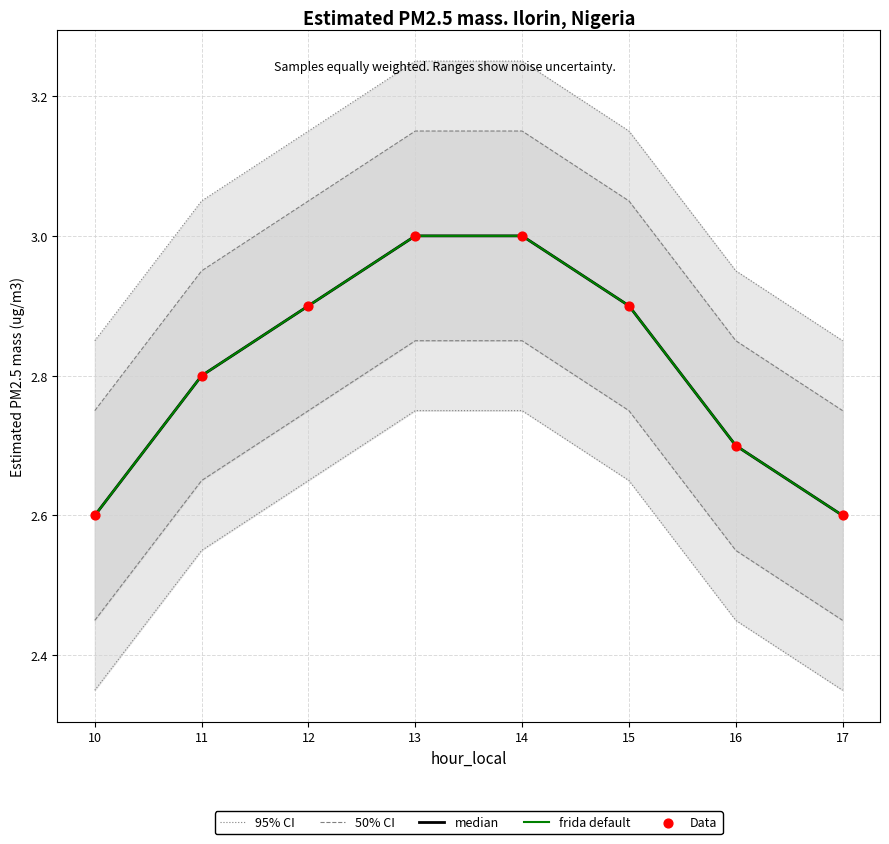

At how many categories does at least one series exceed 2?

8